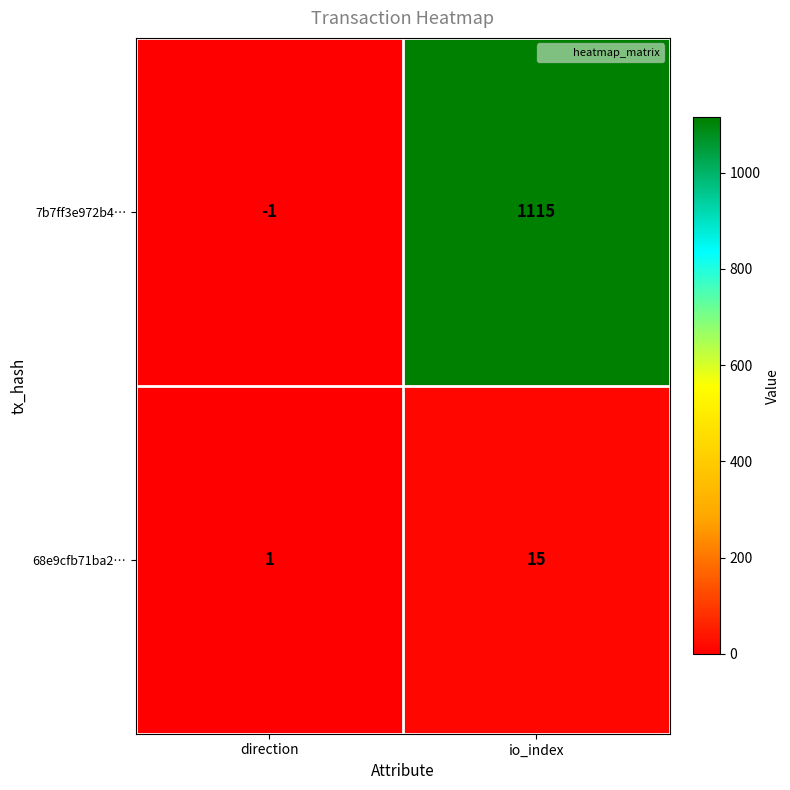

Read the 7b7ff3e972b4… value at io_index, to the nearest 100.

1100